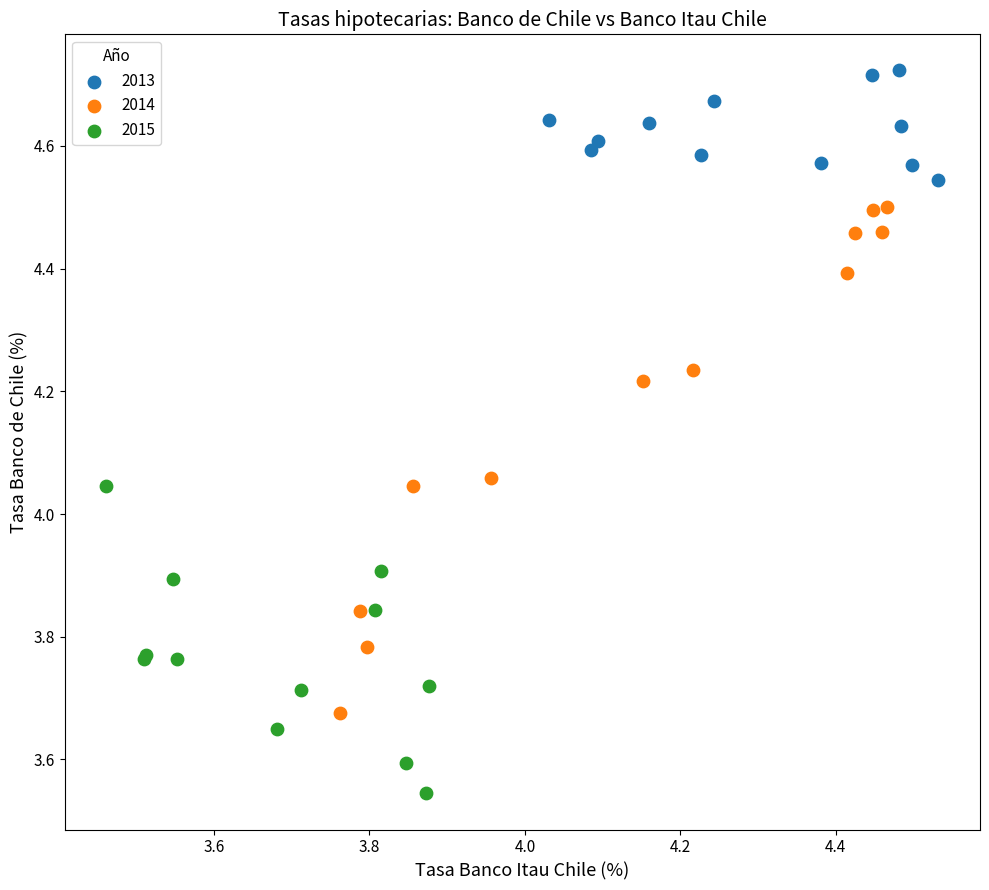

Which series contains the highest Y value?

2013